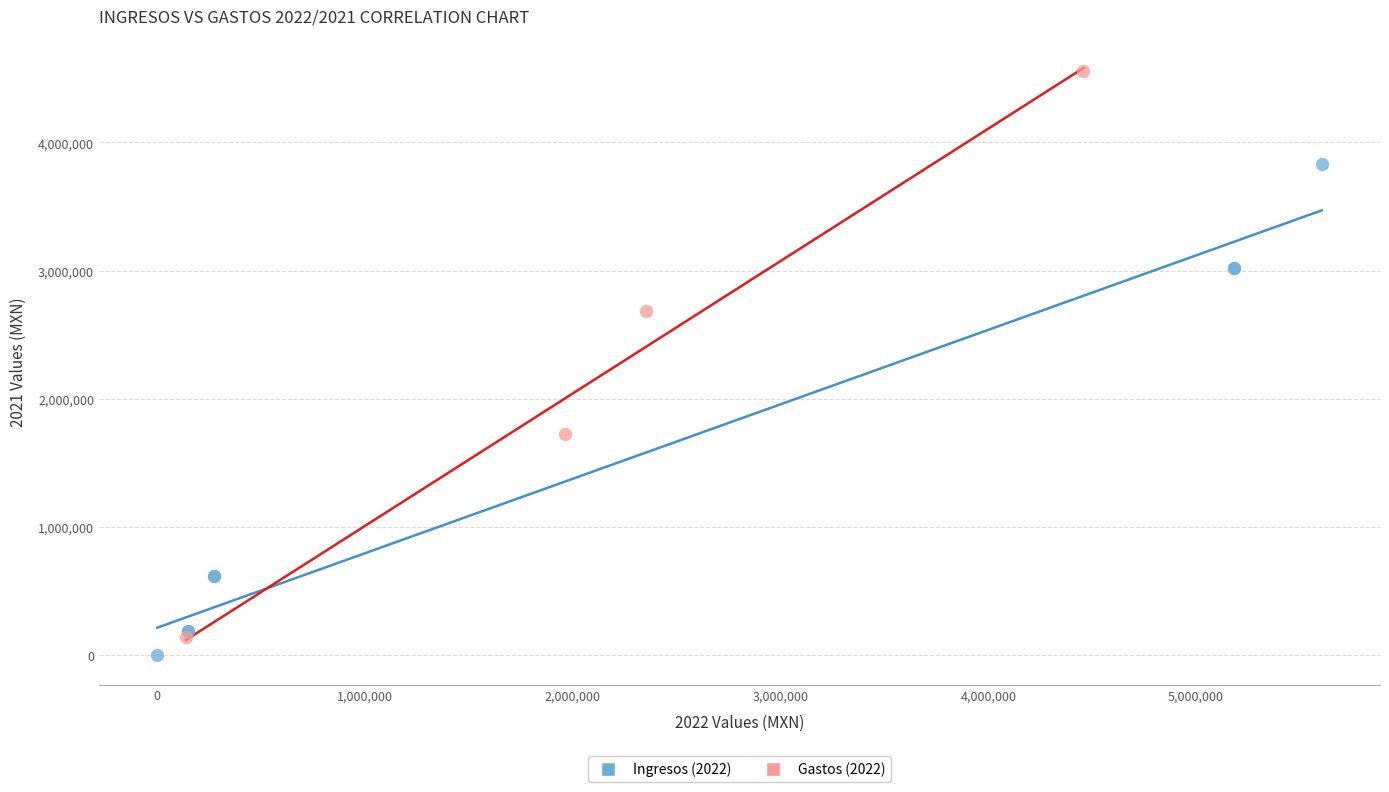

Which series has the widest spread of Y values?

Gastos (2022)